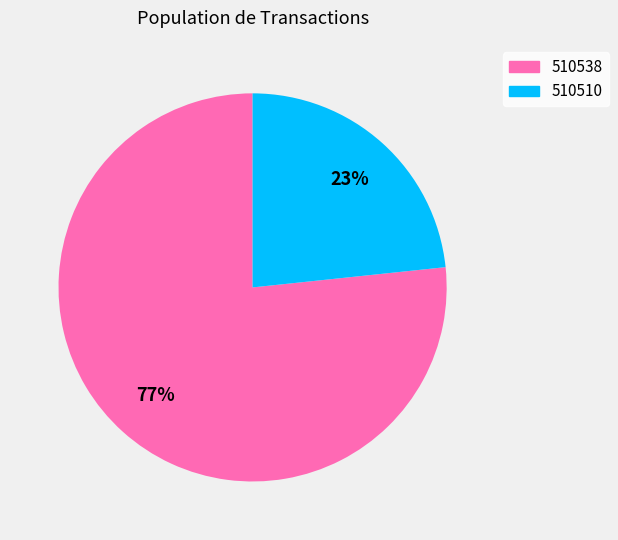

Combined, do 510538 and 510510 account for over 50%?

Yes